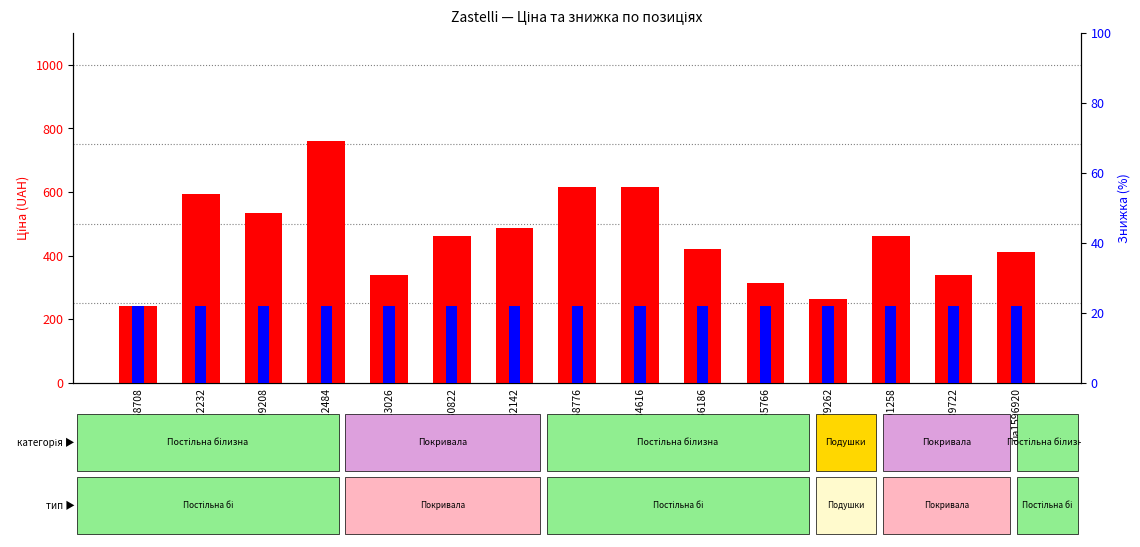

Reading left to right, list all the values displayed in this chart.

Ціна (UAH): ua9558708=243	ua6512232=593	ua6509208=533	ua6512484=762	ua1113026=339	ua1130822=462	ua1132142=487	ua8768776=615	ua8784616=615	ua4436186=420	ua4435766=315	ua2479262=264	ua1091258=462	ua1089722=339	ua1596920=411
Знижка (%): ua9558708=22	ua6512232=22	ua6509208=22	ua6512484=22	ua1113026=22	ua1130822=22	ua1132142=22	ua8768776=22	ua8784616=22	ua4436186=22	ua4435766=22	ua2479262=22	ua1091258=22	ua1089722=22	ua1596920=22